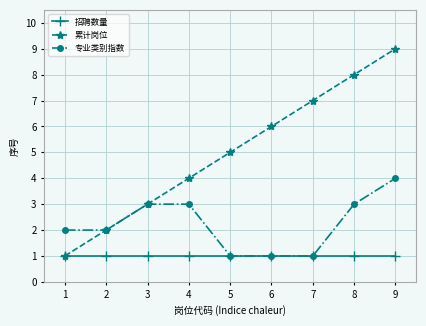

Count the number of categories in the chart.

9